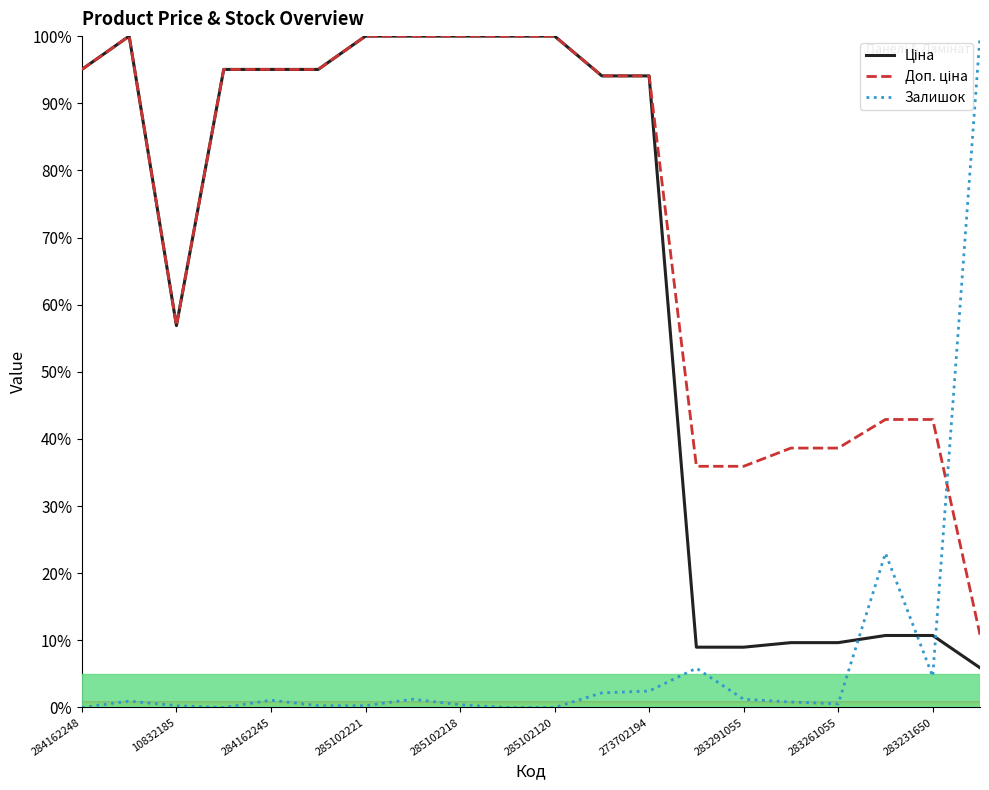

Which series has the widest spread of values?

Залишок